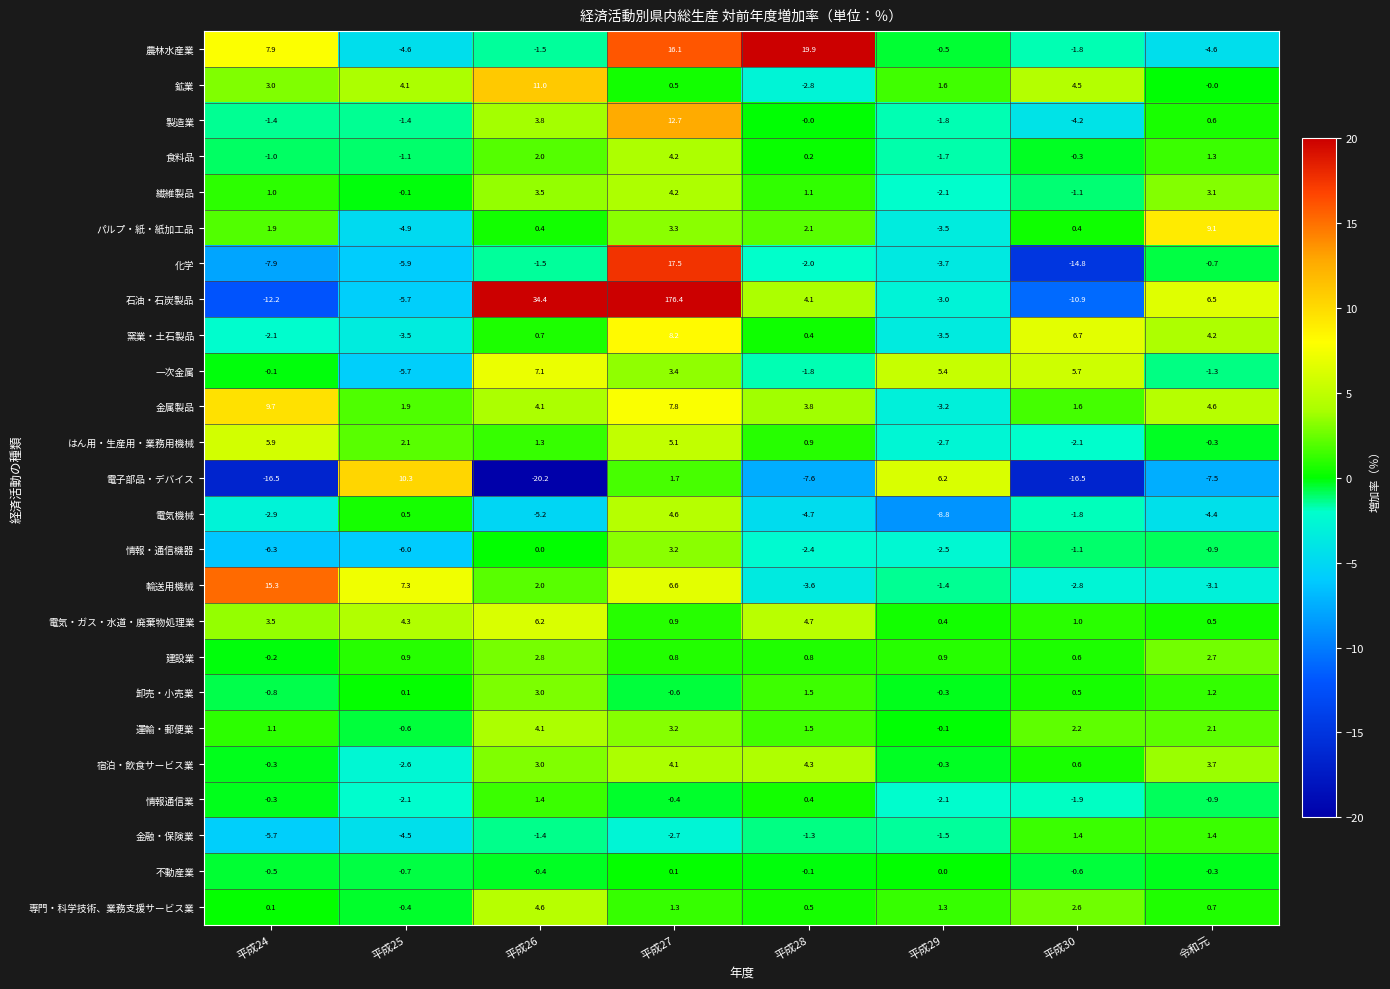

What is the sum of all 金融・保険業 values?

-14.3